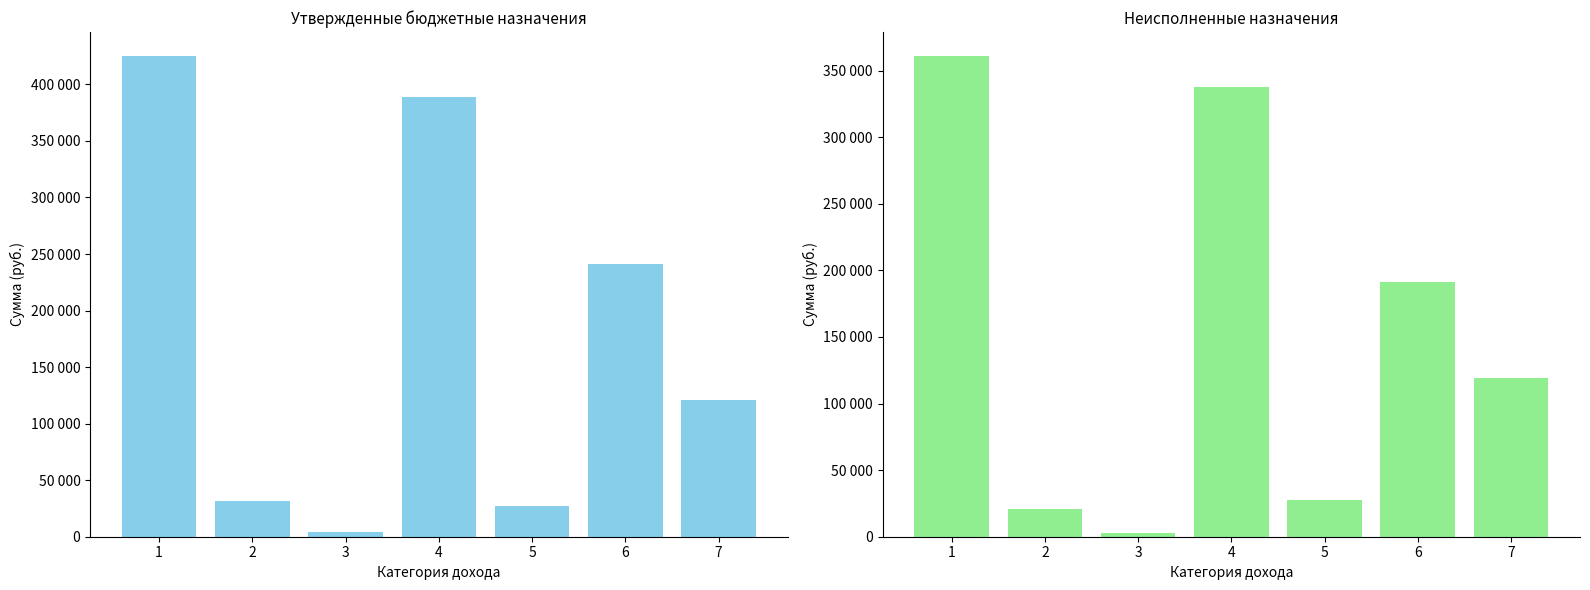

Which series has the widest spread of values?

Утвержденные бюджетные назначения